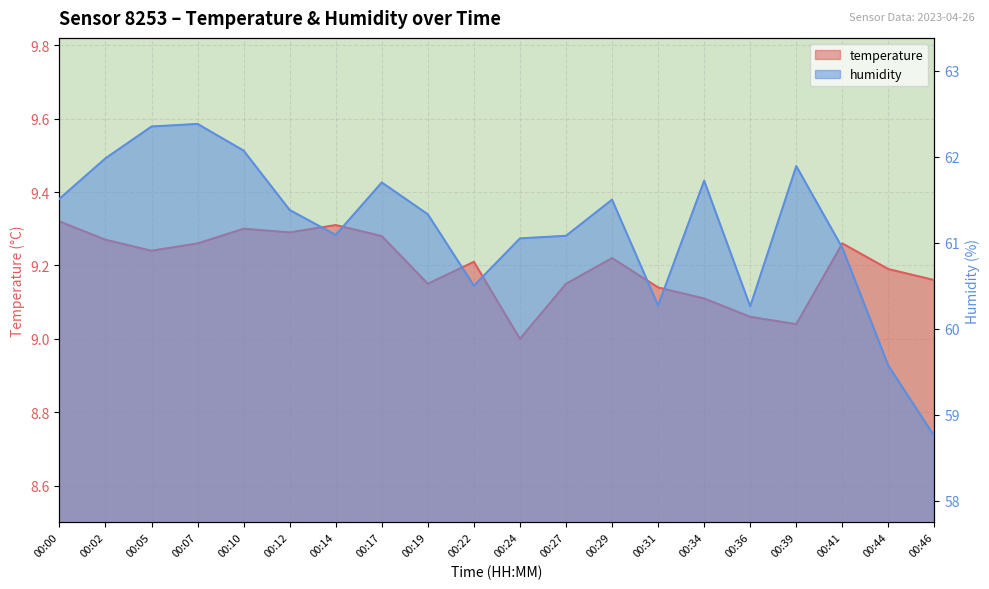

What are all the series names shown in the legend?

temperature, humidity